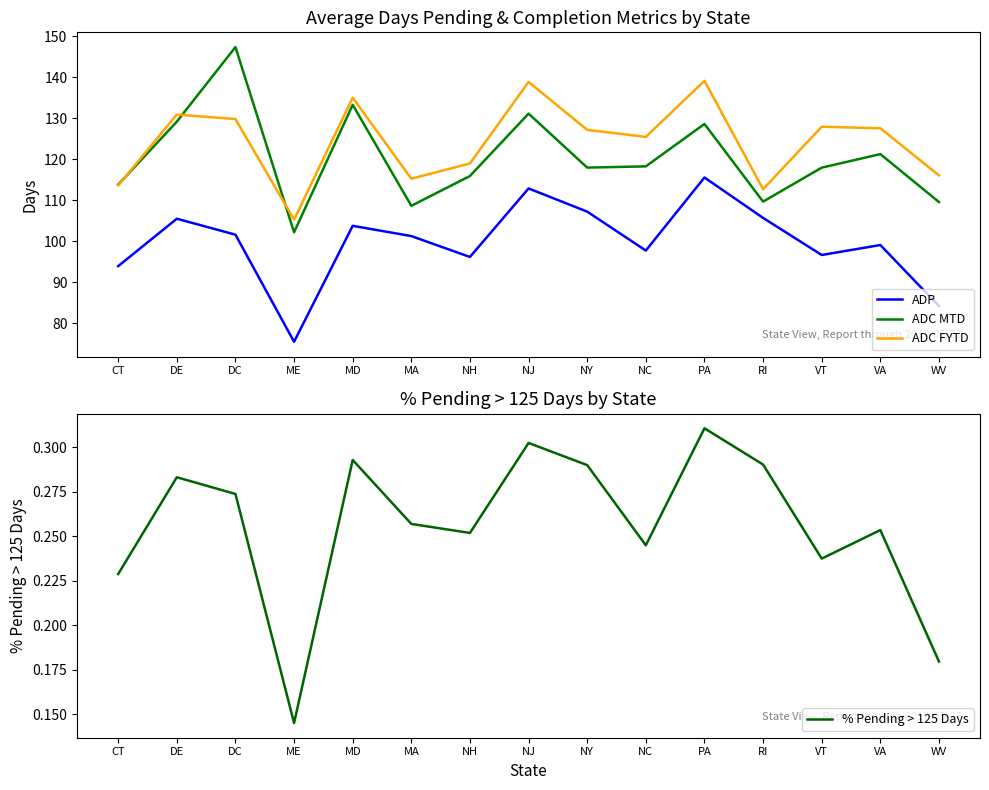

The value of ADC MTD at MA is 108.7. True or false?

True